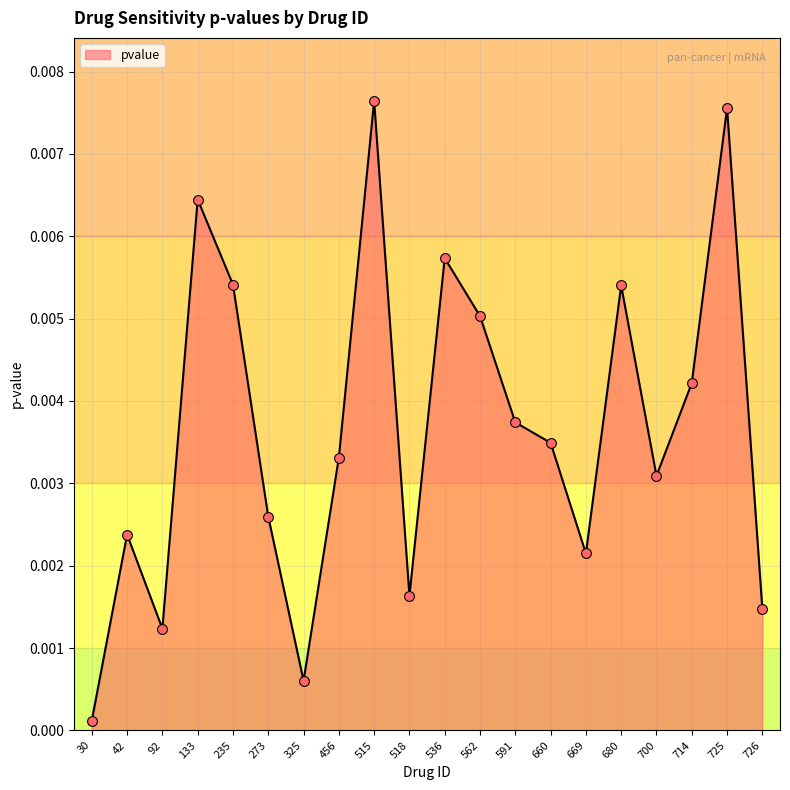

Which has a higher value, 273 or 133?

133